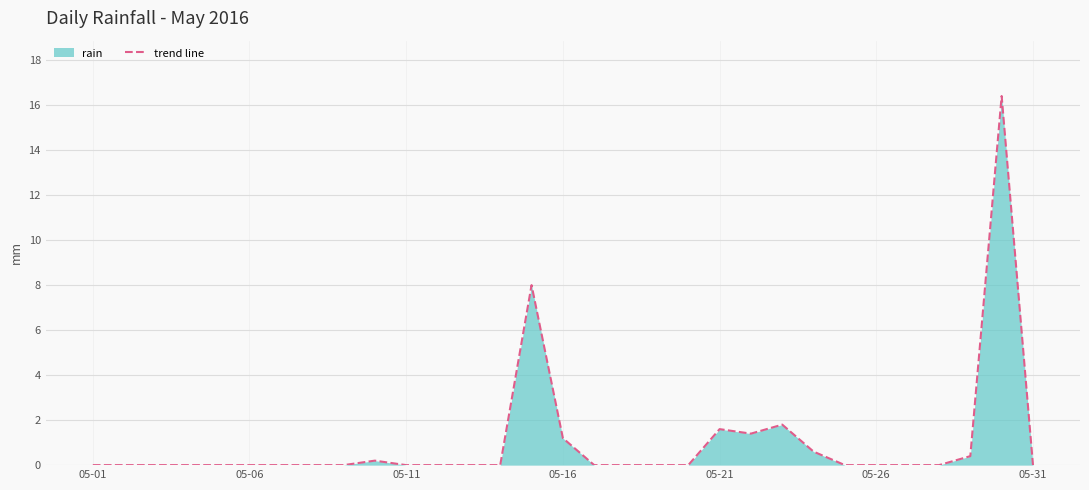

What is the difference between the maximum and minimum values?

16.4